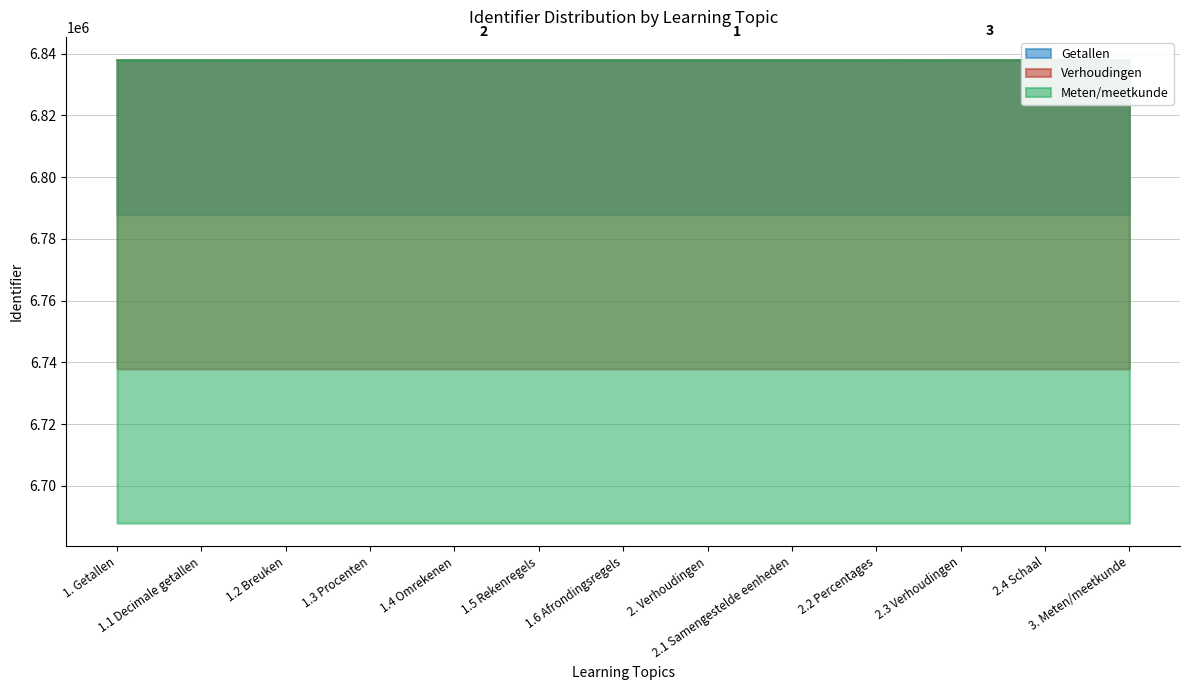

The Getallen series shows 11843466 at 1.4 Omrekenen. True or false?

False